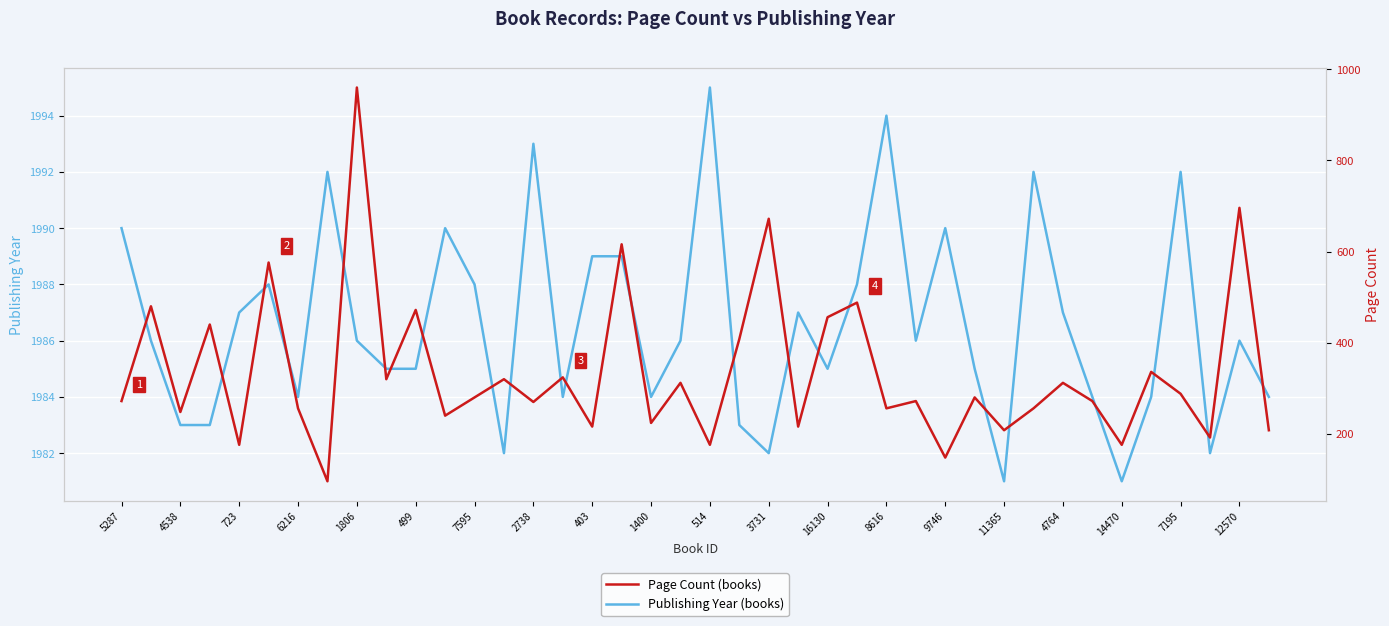

At 1400, list the series in order from largest to smallest.

Publishing Year, Page Count